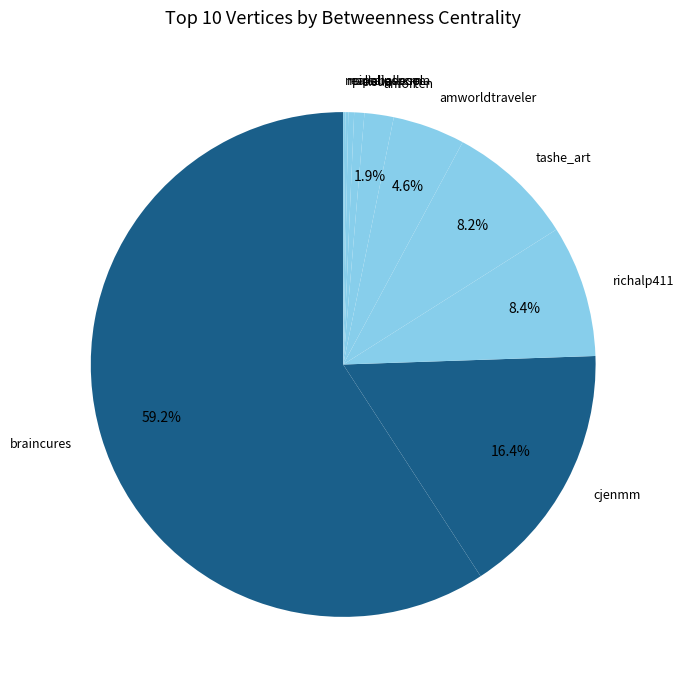

What percentage is NOT represented by richalp411?

91.6%